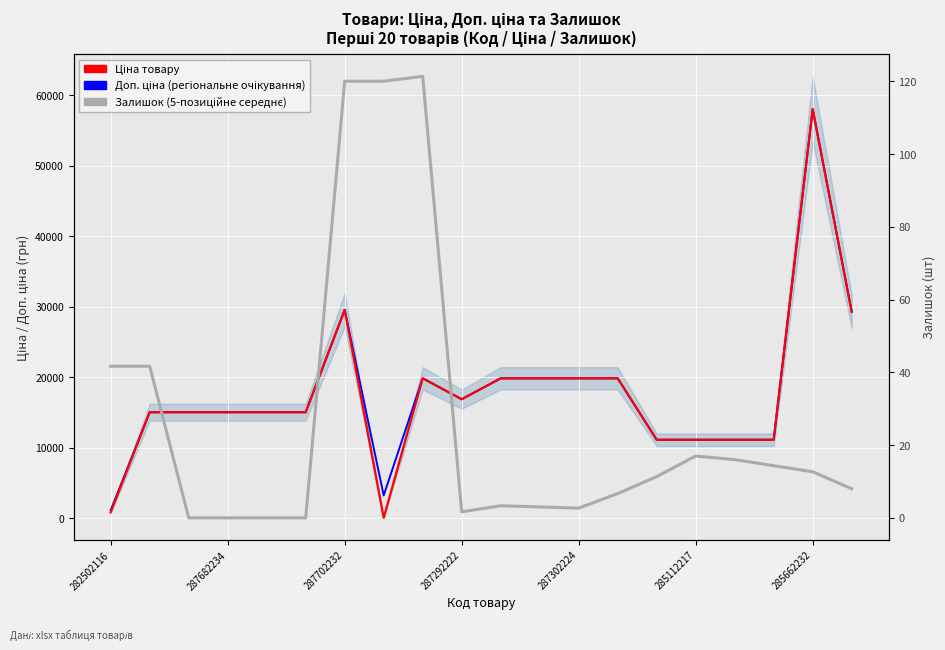

At which category does Доп. ціна (регіональне очікування) reach its first local valley?

7